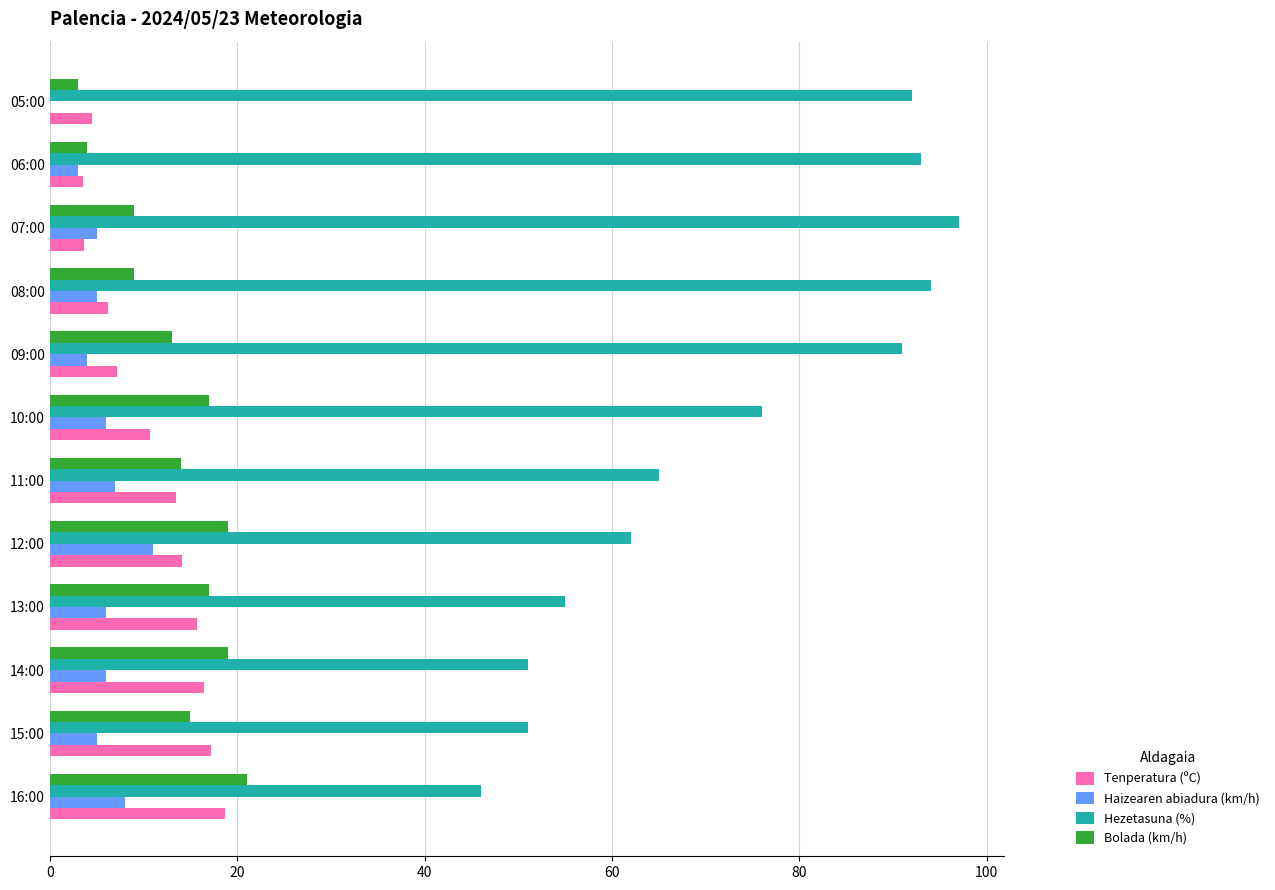

What is the total value across all series at 08:00?

114.2